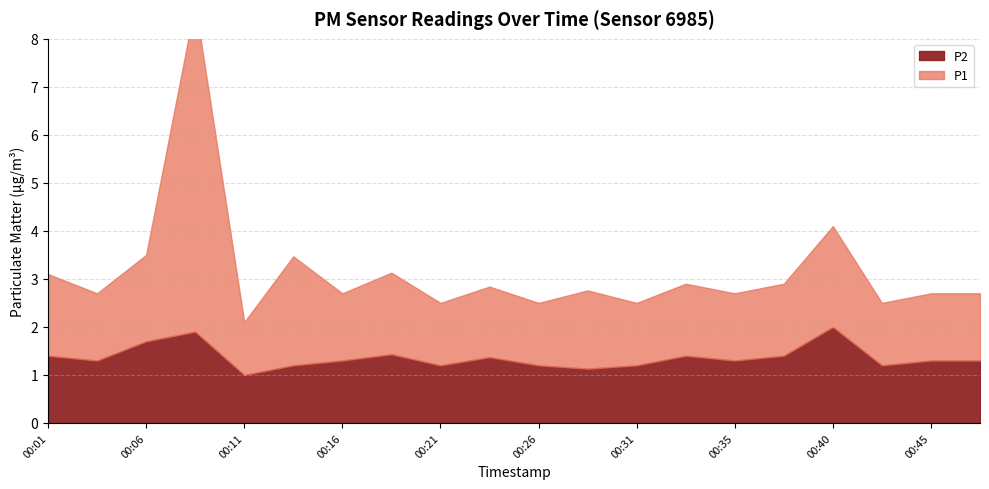

How many distinct data groups are displayed?

2